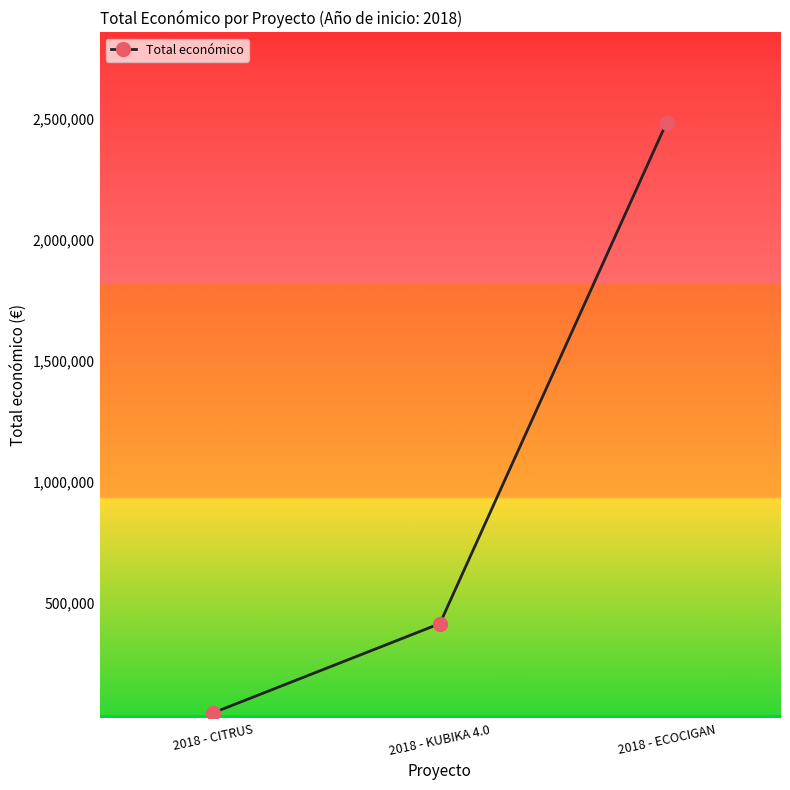

What is the change in value from 2018 - CITRUS to 2018 - ECOCIGAN?

+2437414